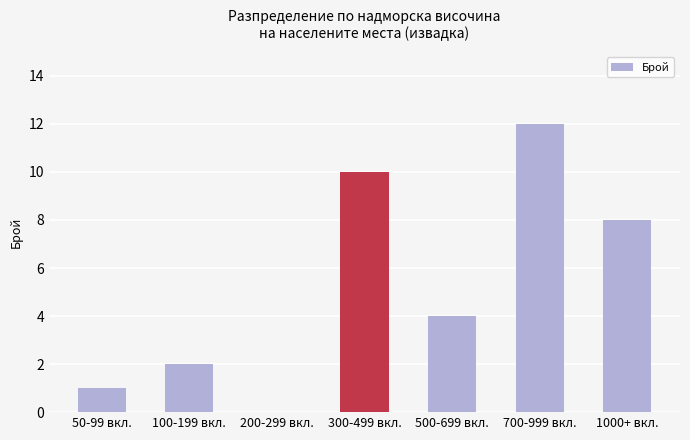

True or false: the data shows 12 at 700-999 вкл..

True